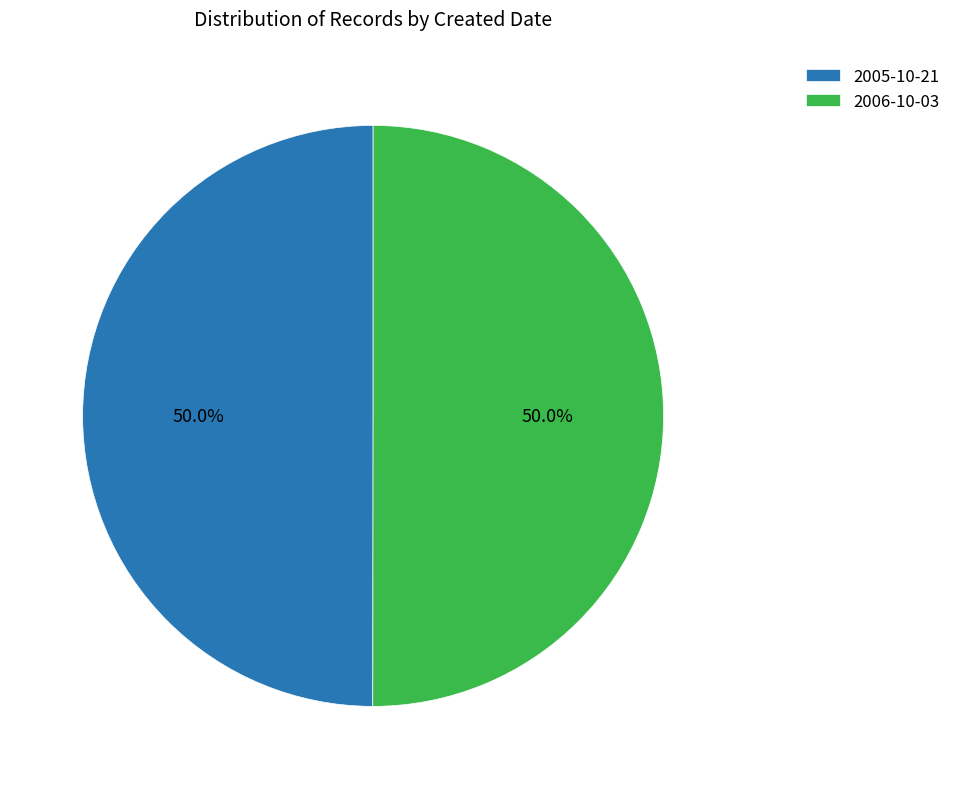

What is the ratio of the value at 2006-10-03 to the value at 2005-10-21?

1.0